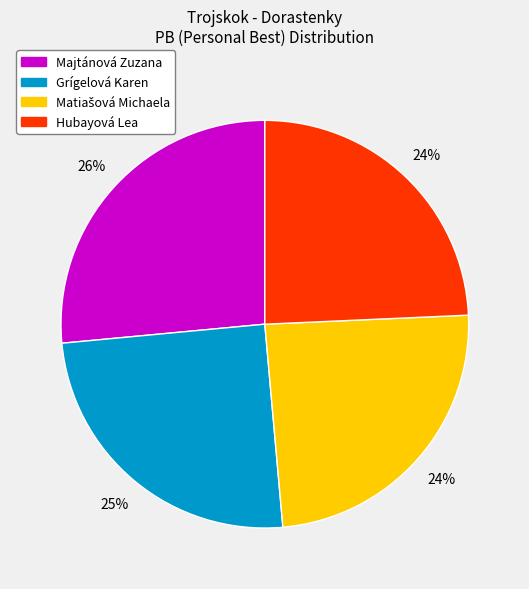

Is there any slice that represents more than half of the pie?

No